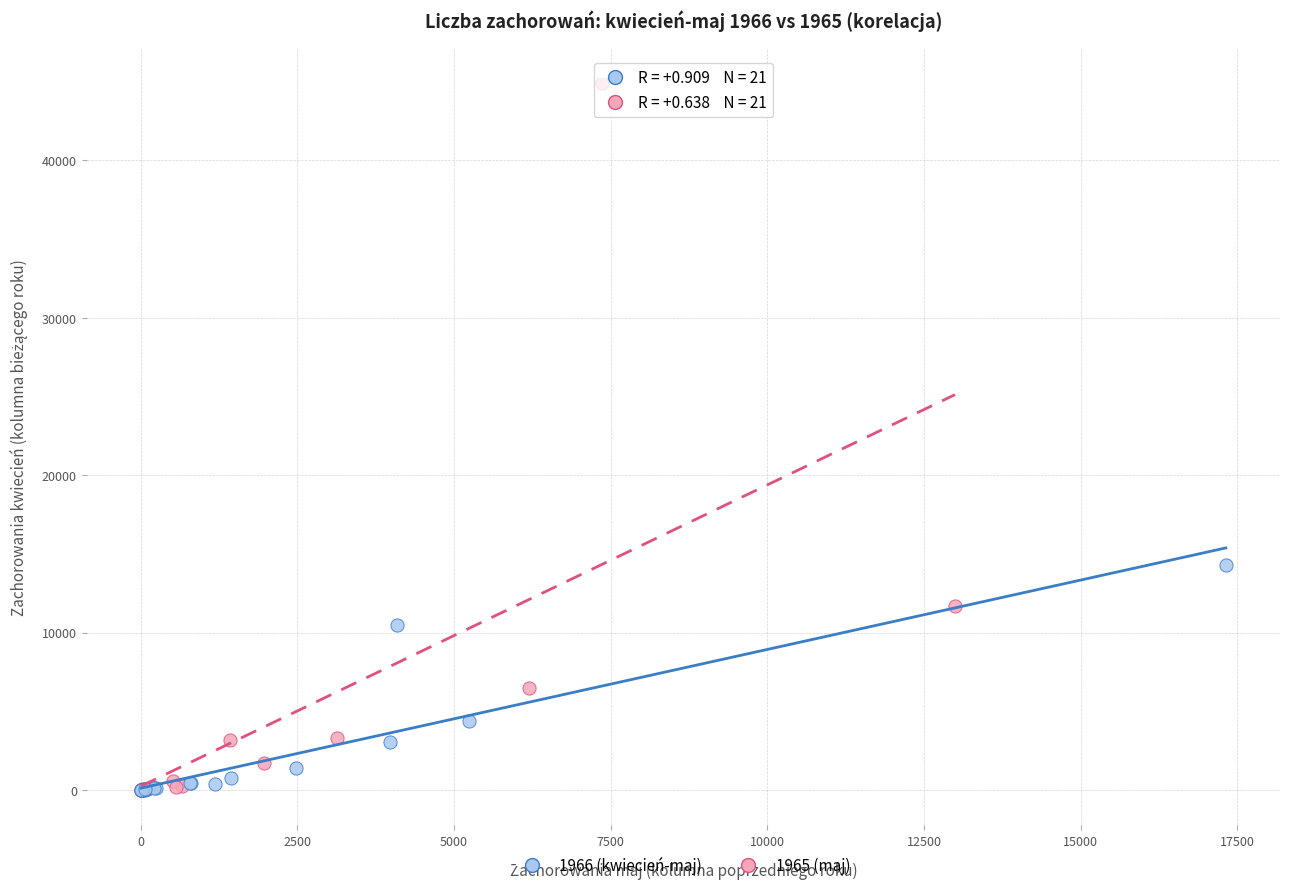

Which series has the largest Y range (max minus min)?

1965 (maj)